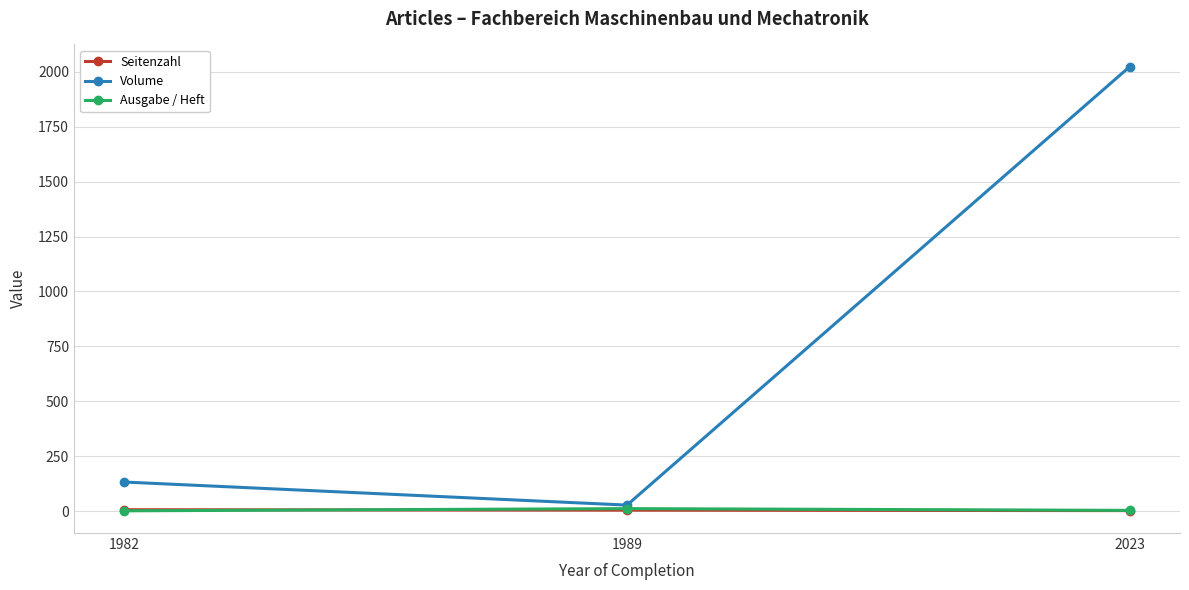

How many data points does each series have?

3